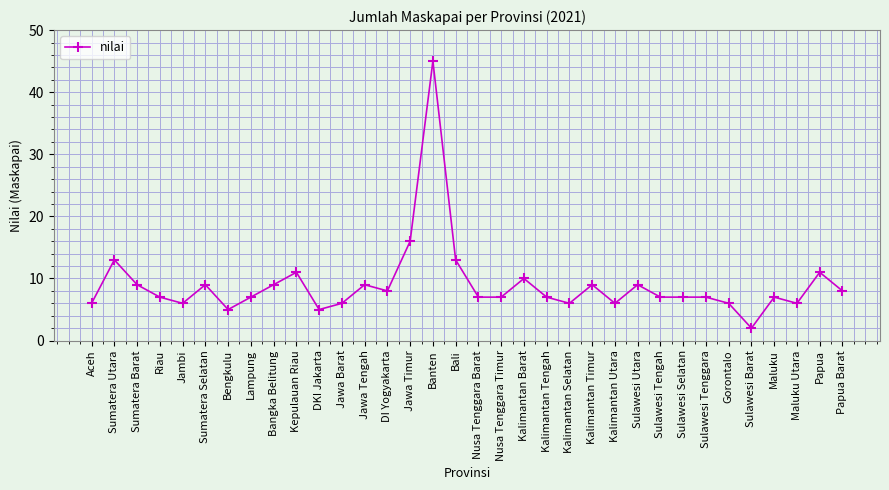

Where does the data first go above 7?

Sumatera Utara